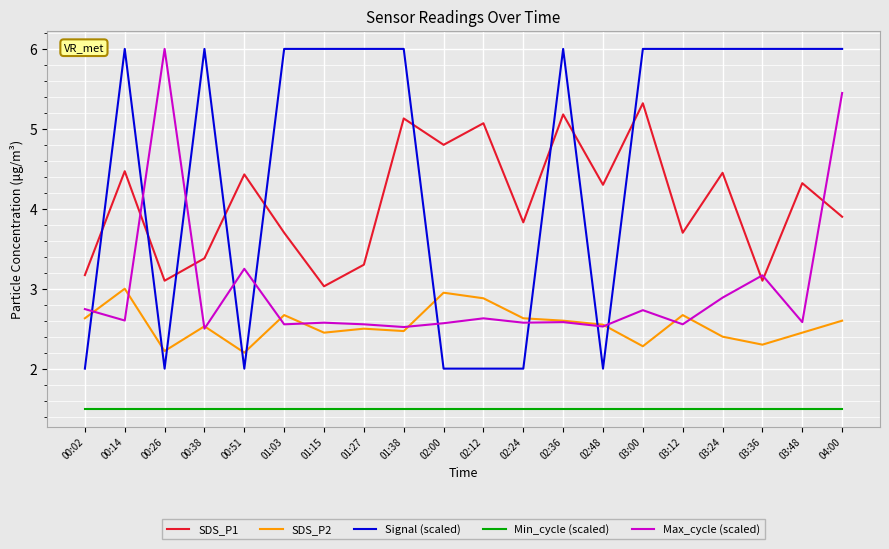

What is the highest value of the Max_cycle (scaled) series?

6.0